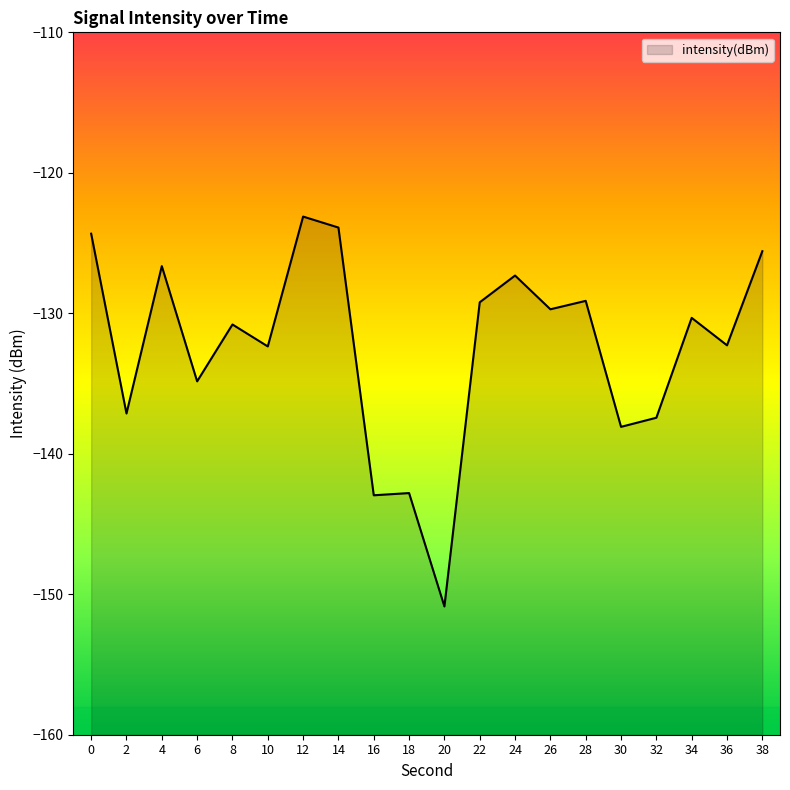

Does the chart display data point markers on the line(s)?

No